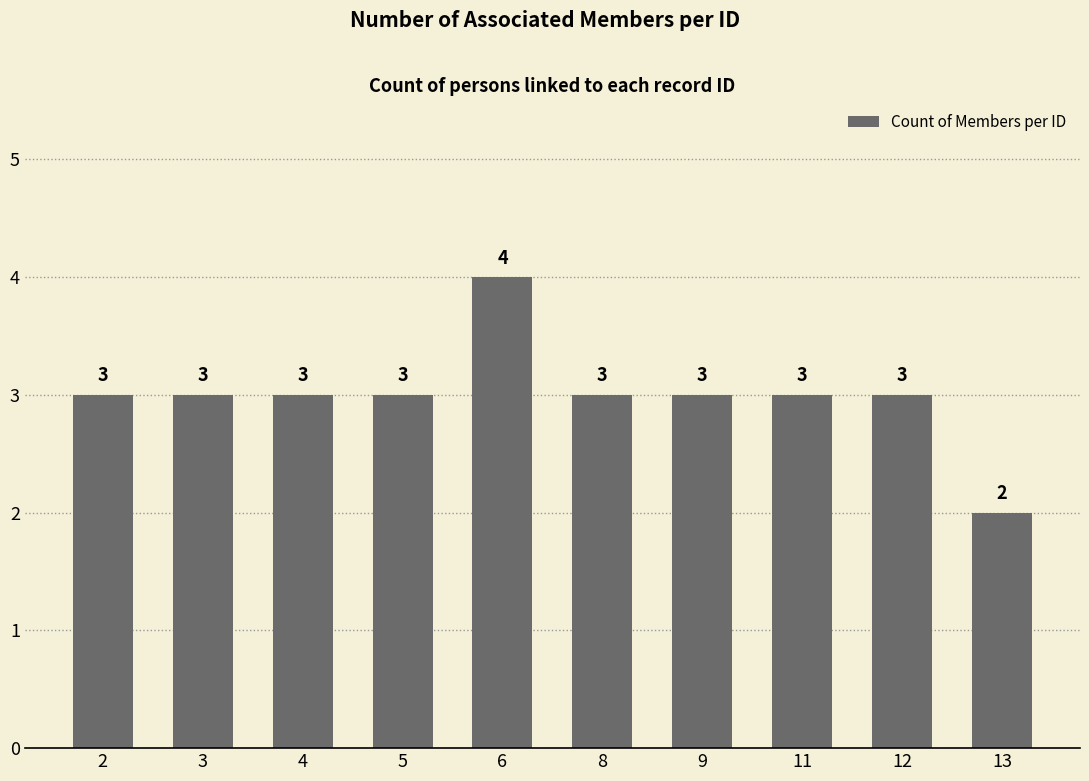

What is the greatest value displayed?

4